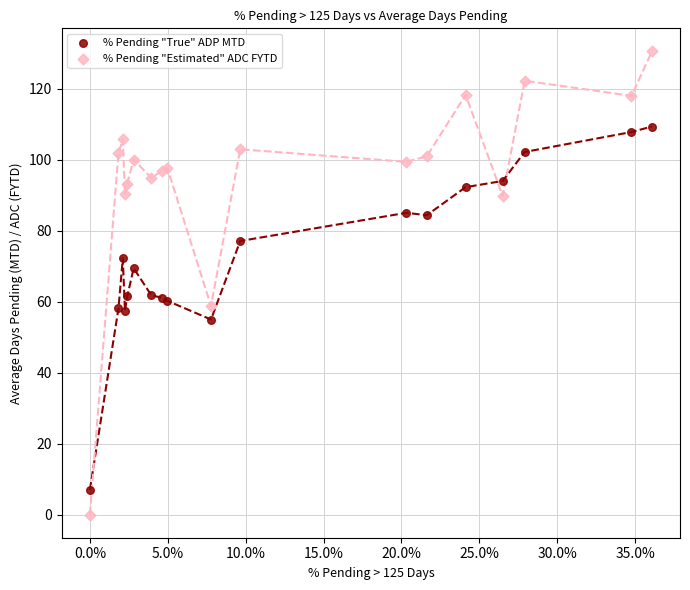

Which series has the largest Y range (max minus min)?

% Pending "Estimated" ADC FYTD